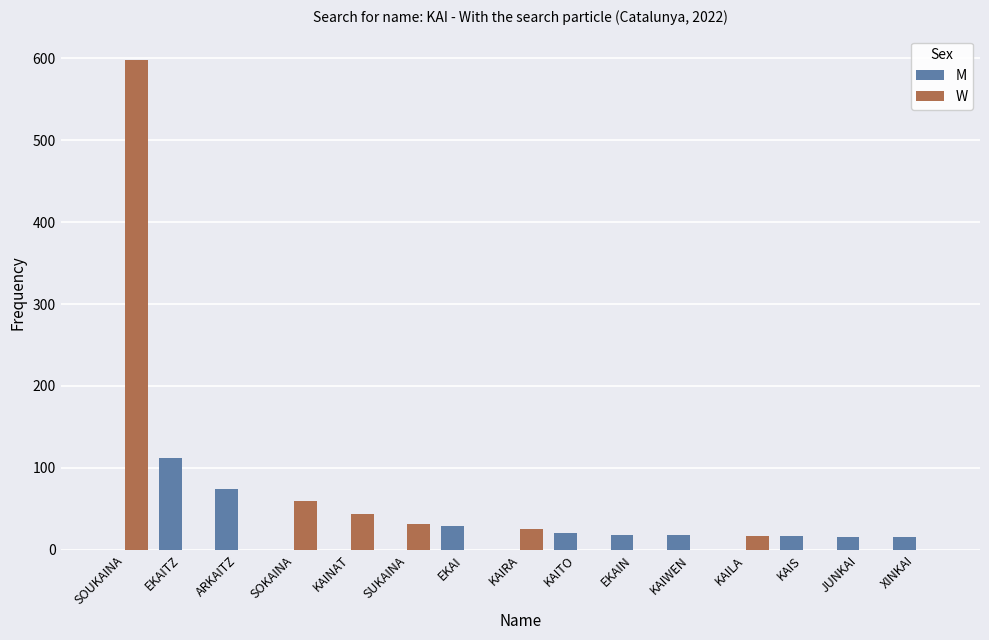

How many distinct data groups are displayed?

2